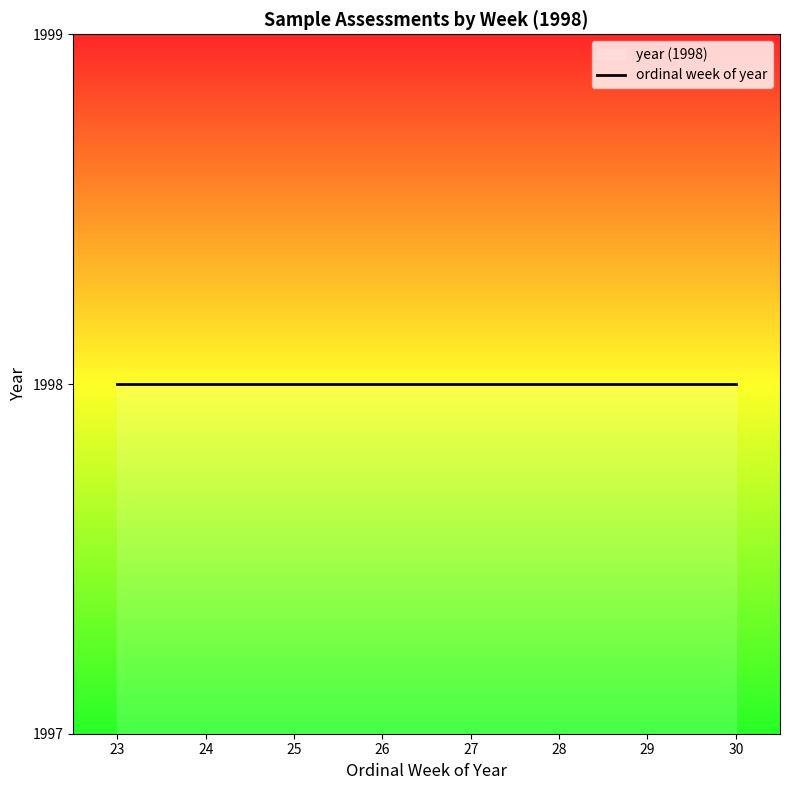

Reading right to left, transcribe all the data shown in this chart.

30	29	28	27	26	25	24	23